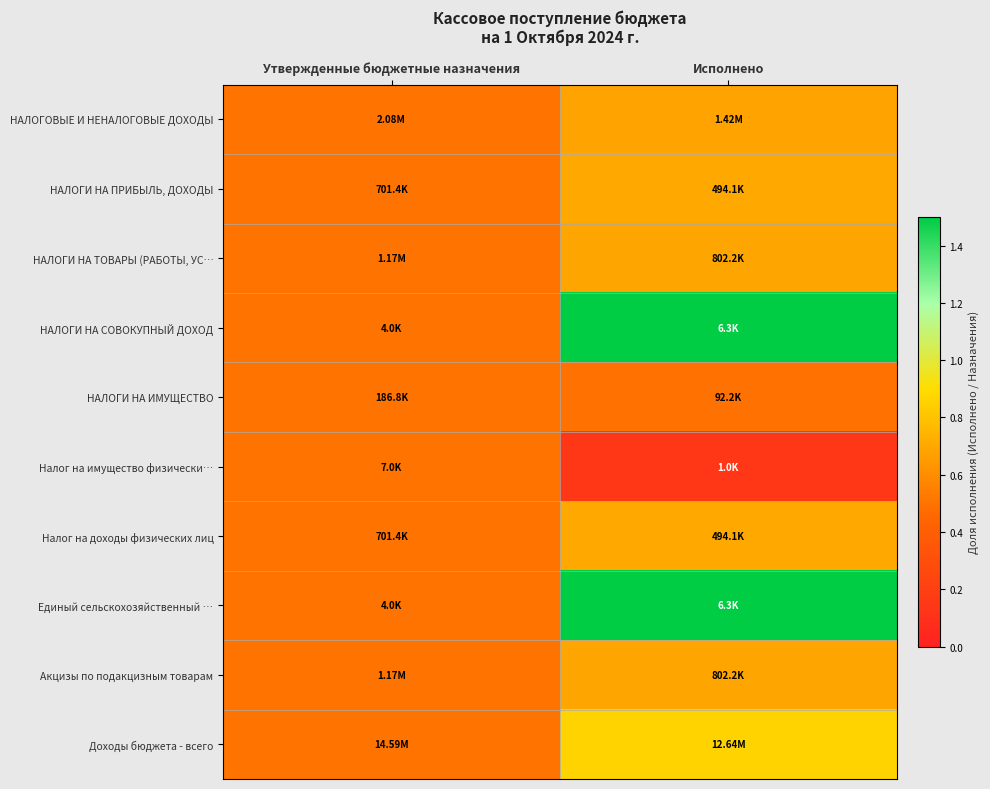

Reading left to right, what are all the values shown in this chart?

НАЛОГОВЫЕ И НЕНАЛОГОВЫЕ ДОХОДЫ: Утвержденные бюджетные назначения=0.5	Исполнено=0.7
НАЛОГИ НА ПРИБЫЛЬ, ДОХОДЫ: Утвержденные бюджетные назначения=0.5	Исполнено=0.7
НАЛОГИ НА ТОВАРЫ (РАБОТЫ, УС…: Утвержденные бюджетные назначения=0.5	Исполнено=0.7
НАЛОГИ НА СОВОКУПНЫЙ ДОХОД: Утвержденные бюджетные назначения=0.5	Исполнено=1.6
НАЛОГИ НА ИМУЩЕСТВО: Утвержденные бюджетные назначения=0.5	Исполнено=0.5
Налог на имущество физически…: Утвержденные бюджетные назначения=0.5	Исполнено=0.1
Налог на доходы физических лиц: Утвержденные бюджетные назначения=0.5	Исполнено=0.7
Единый сельскохозяйственный …: Утвержденные бюджетные назначения=0.5	Исполнено=1.6
Акцизы по подакцизным товарам: Утвержденные бюджетные назначения=0.5	Исполнено=0.7
Доходы бюджета - всего: Утвержденные бюджетные назначения=0.5	Исполнено=0.9